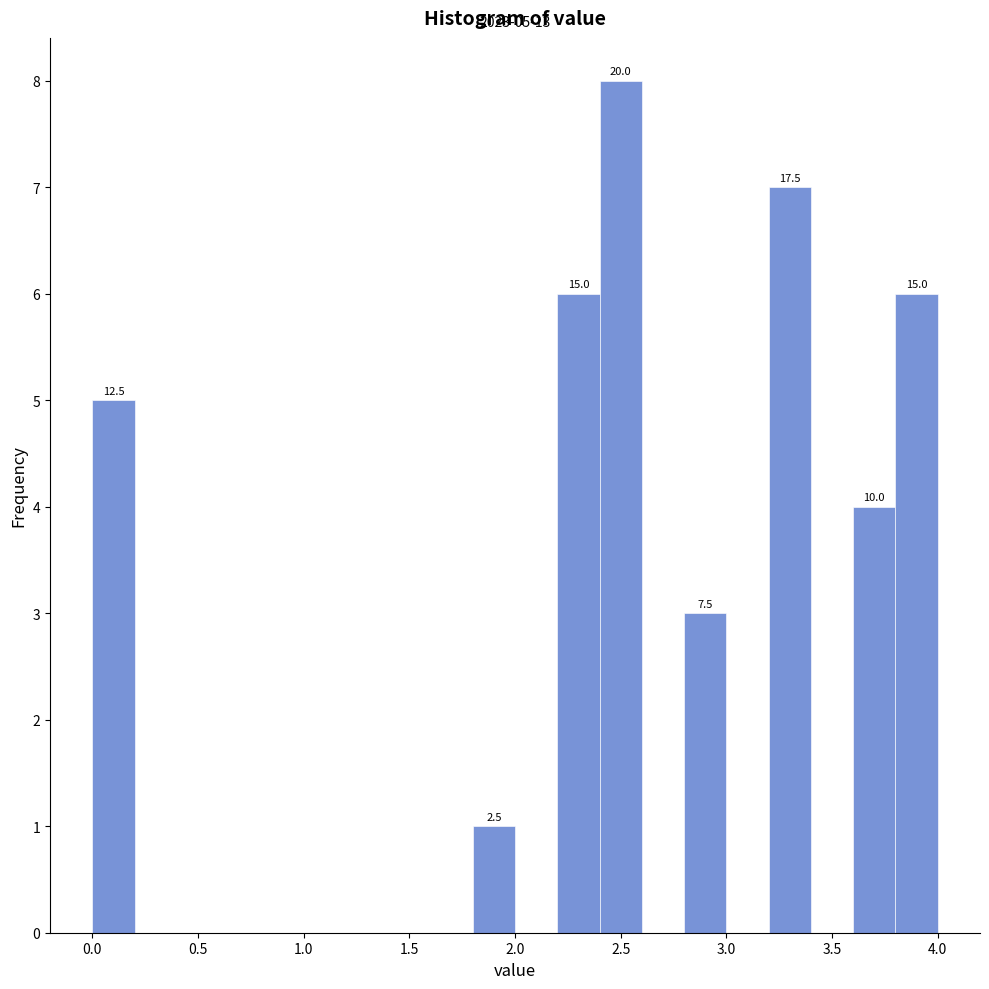

Which range on the x-axis has the tallest bar?

2.4 to 2.6